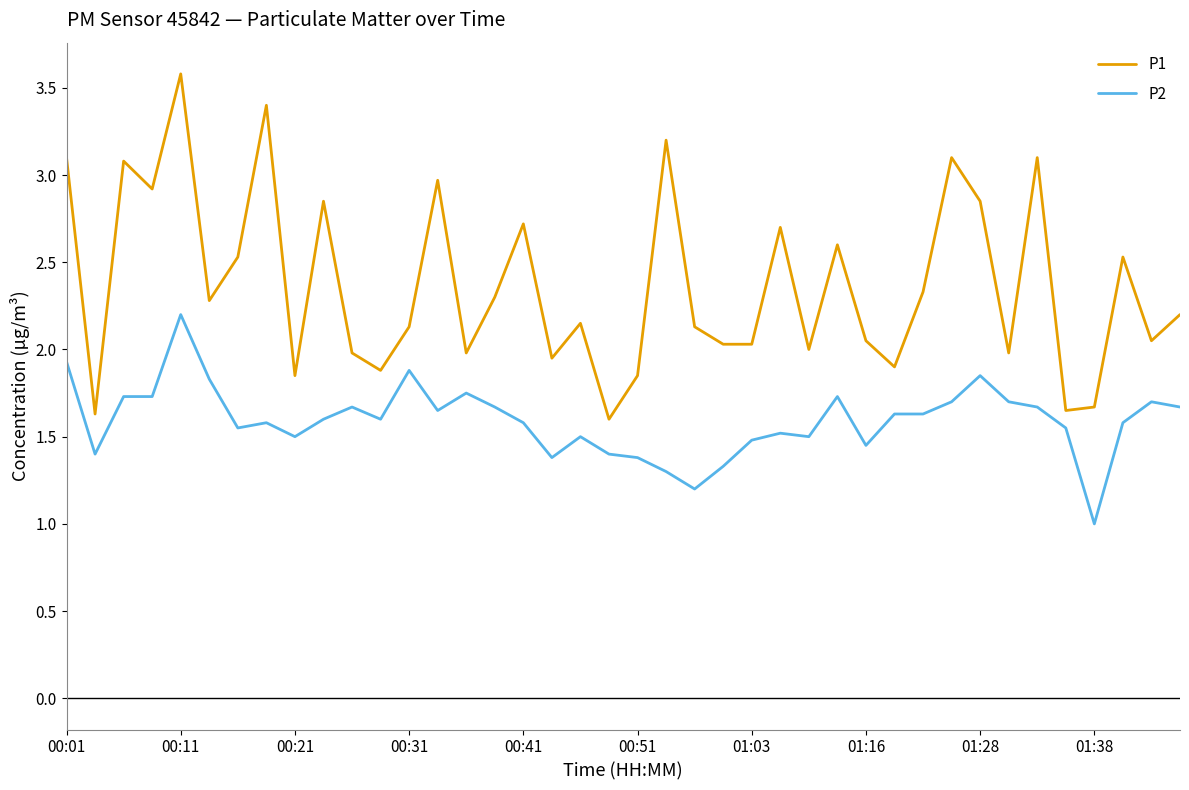

What is the lowest value of the P2 series?

1.0